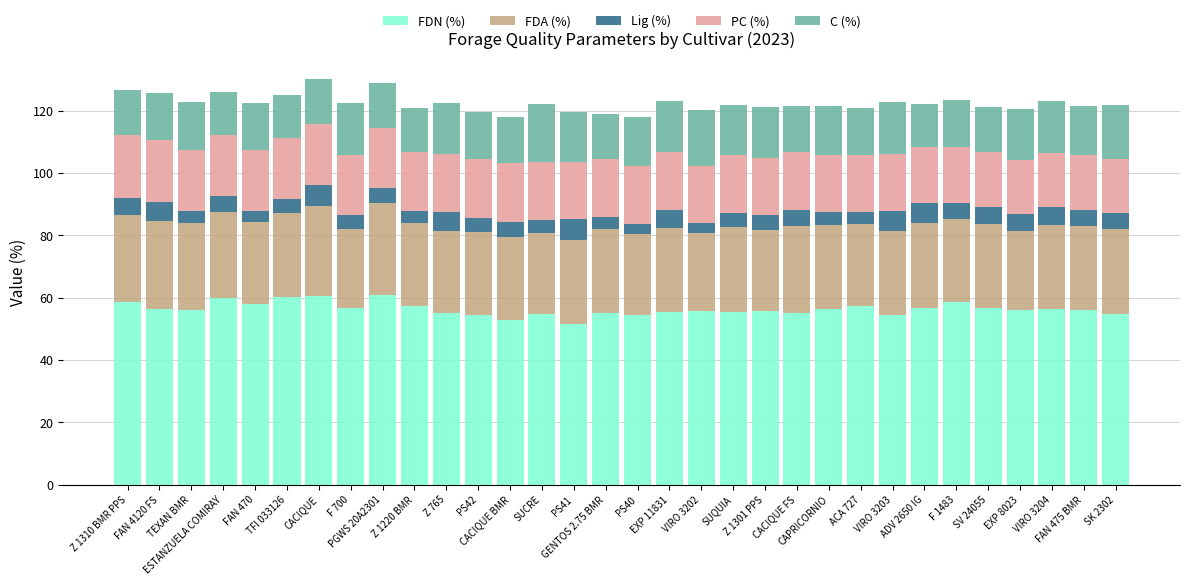

What is the minimum value for FDN (%)?

51.6